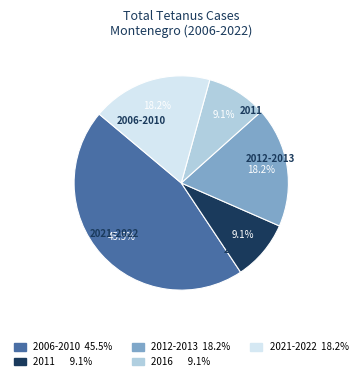

Does any single category account for the majority?

No